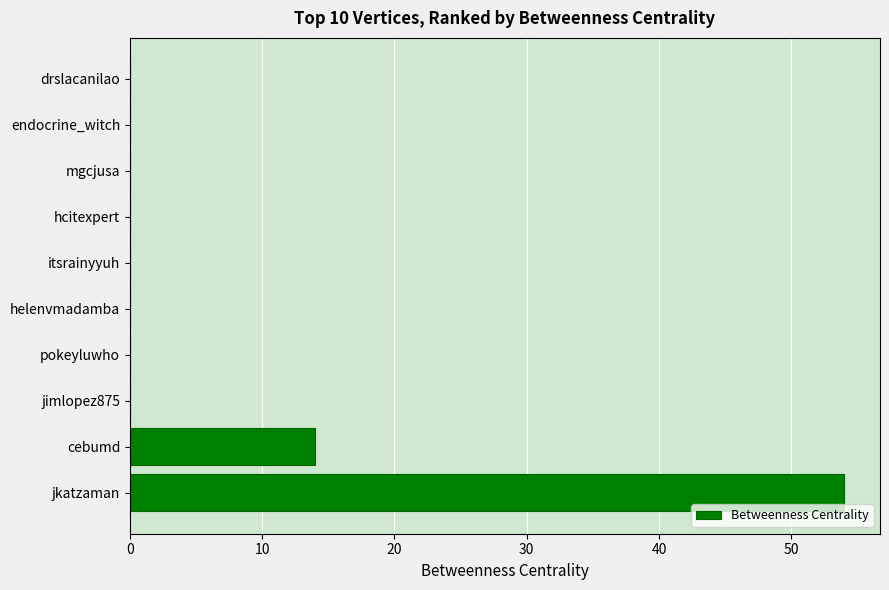

How many distinct data groups are displayed?

1